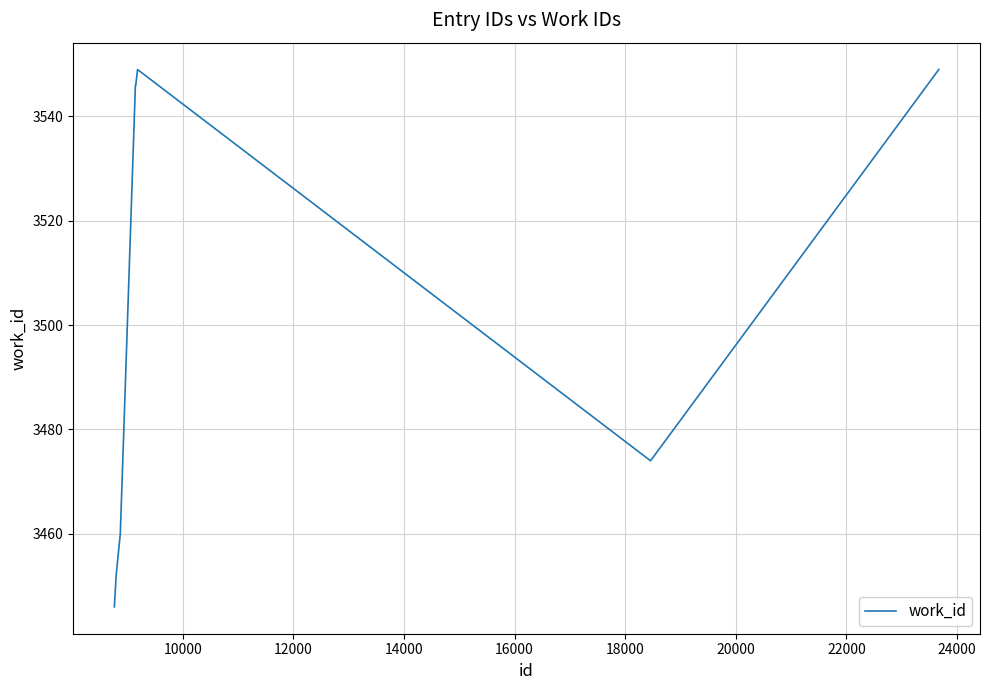

What is the smallest value displayed?

3446